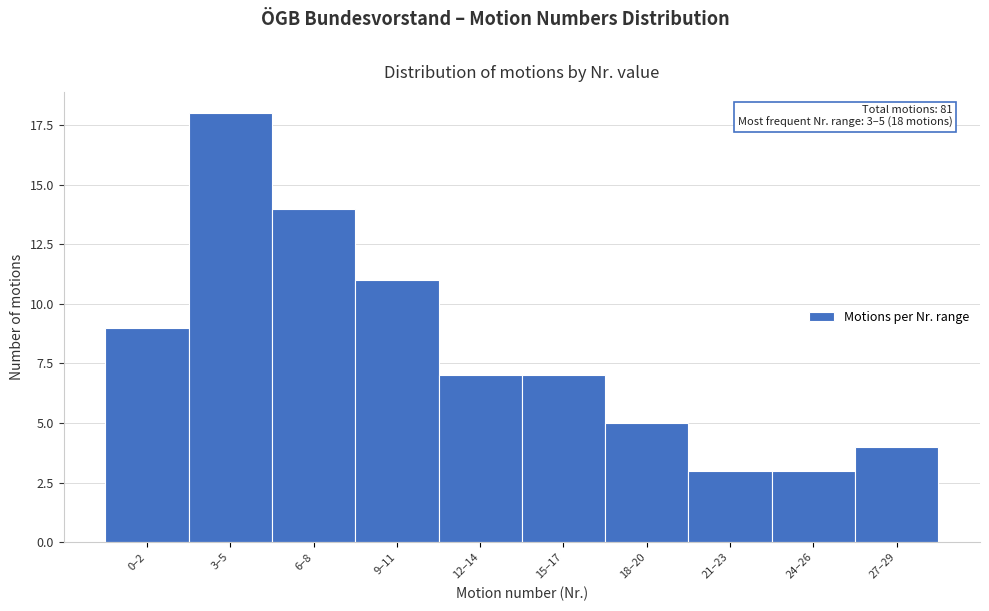

Reading left to right, list all the values displayed in this chart.

9	18	14	11	7	7	5	3	3	4